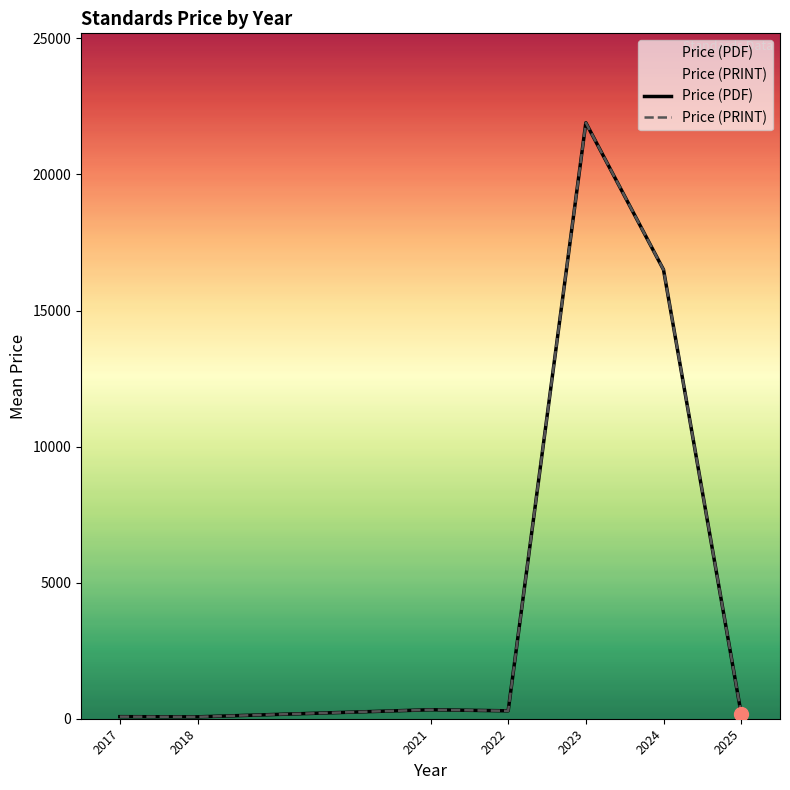

True or false: Price (PRINT) and Price (PDF) cross at least once.

False